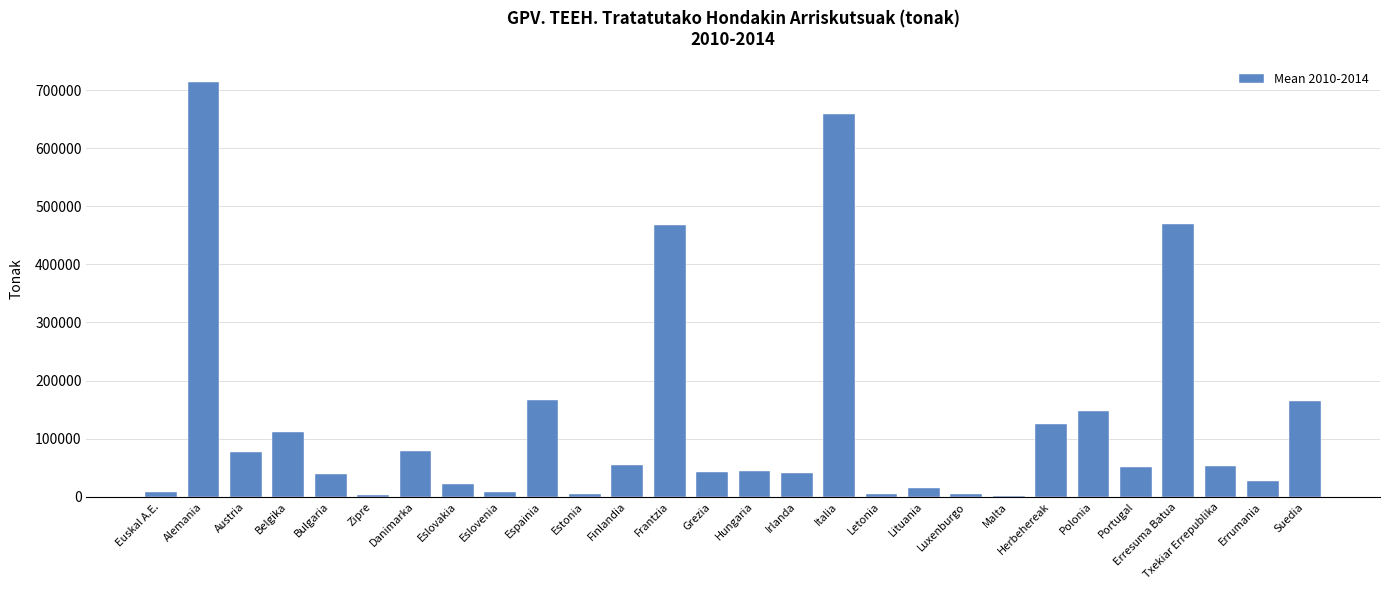

What is the sum of all values?

3606375.7